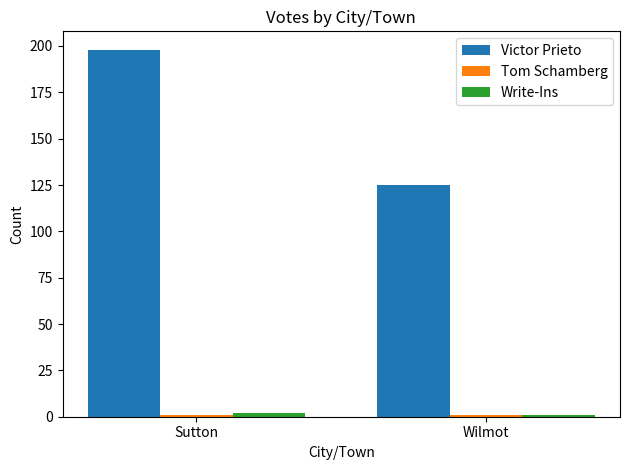

How many data points does each series have?

2